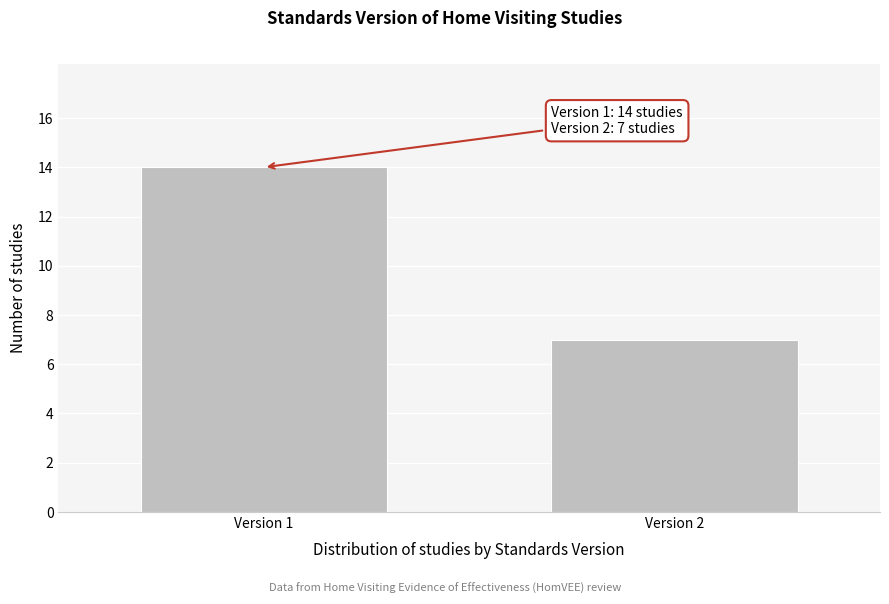

Reading right to left, extract all data points from this chart.

Version 2=7	Version 1=14